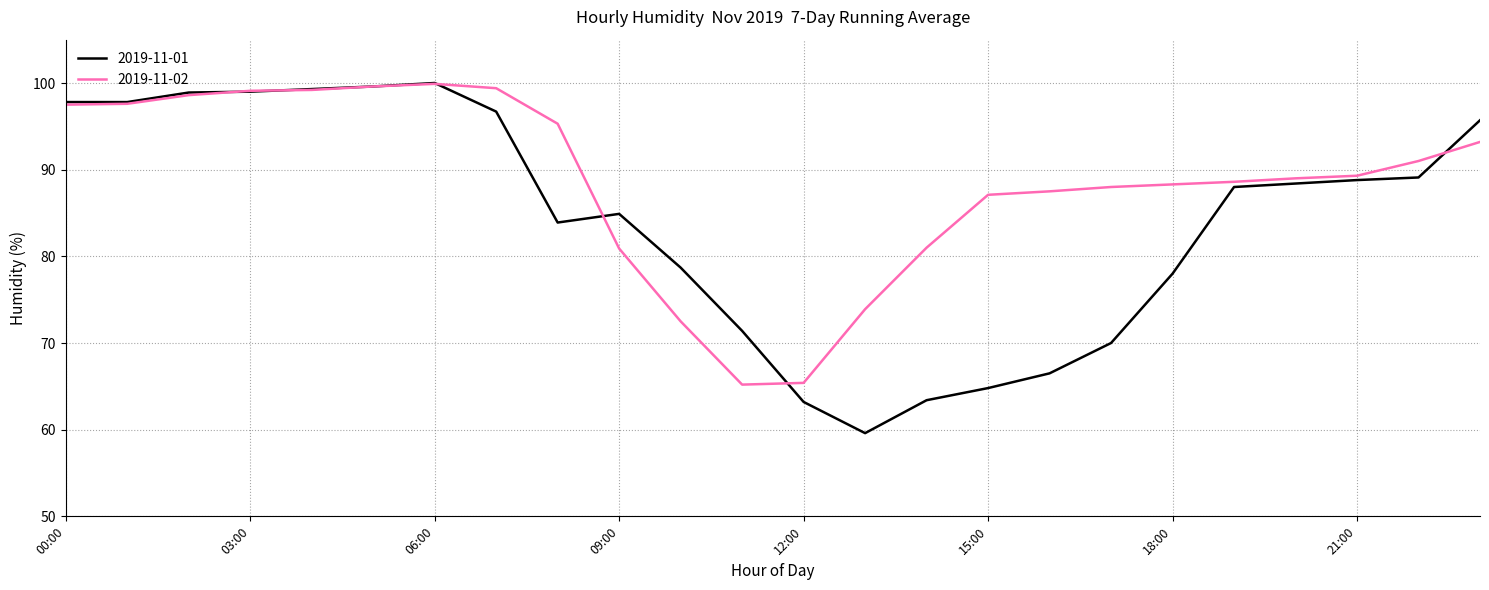

Rank the series by their average value, from highest to lowest.

2019-11-02, 2019-11-01